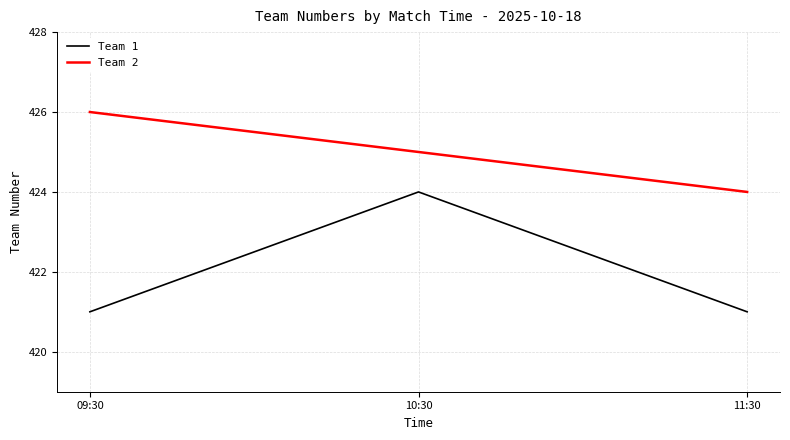

How many lines are shown in the chart?

2